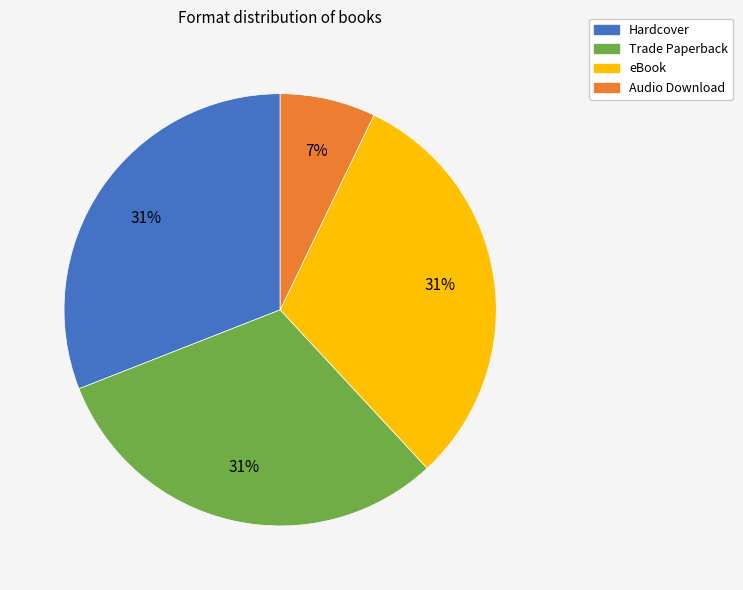

True or false: Hardcover accounts for 31% of the total.

True